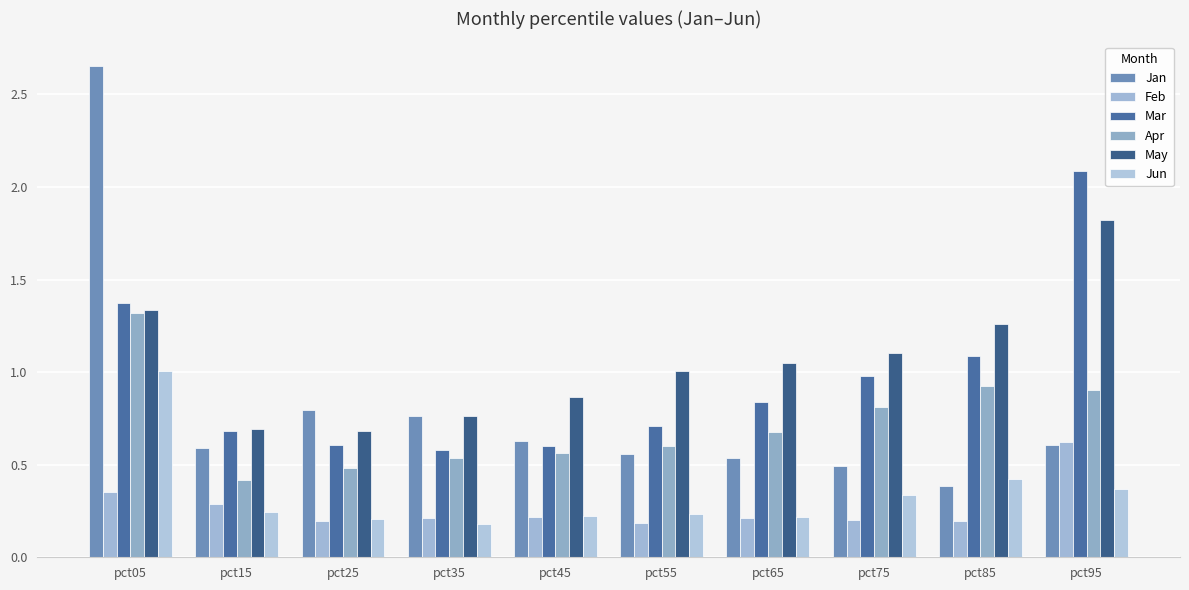

What is the approximate value of Feb at pct85?

0.2